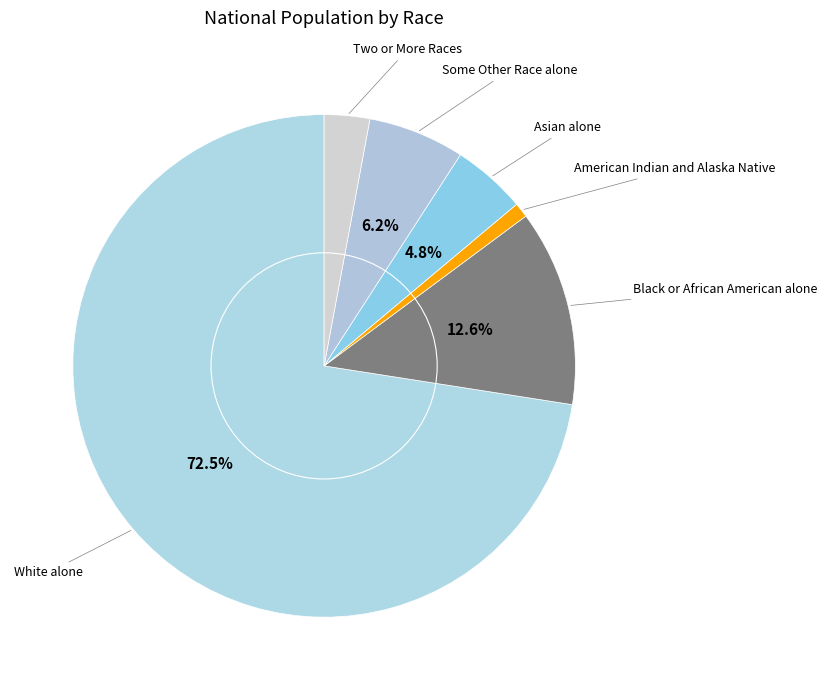

To the nearest percent, what percentage of the pie is Some Other Race alone?

6%